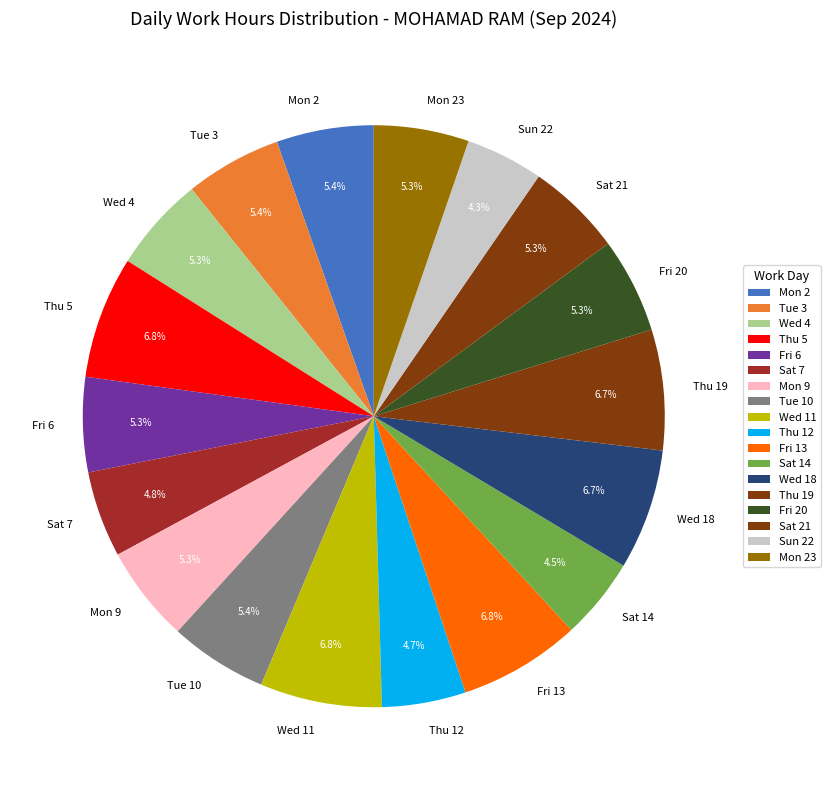

Is it true that Mon 23 is 5% of the pie?

True